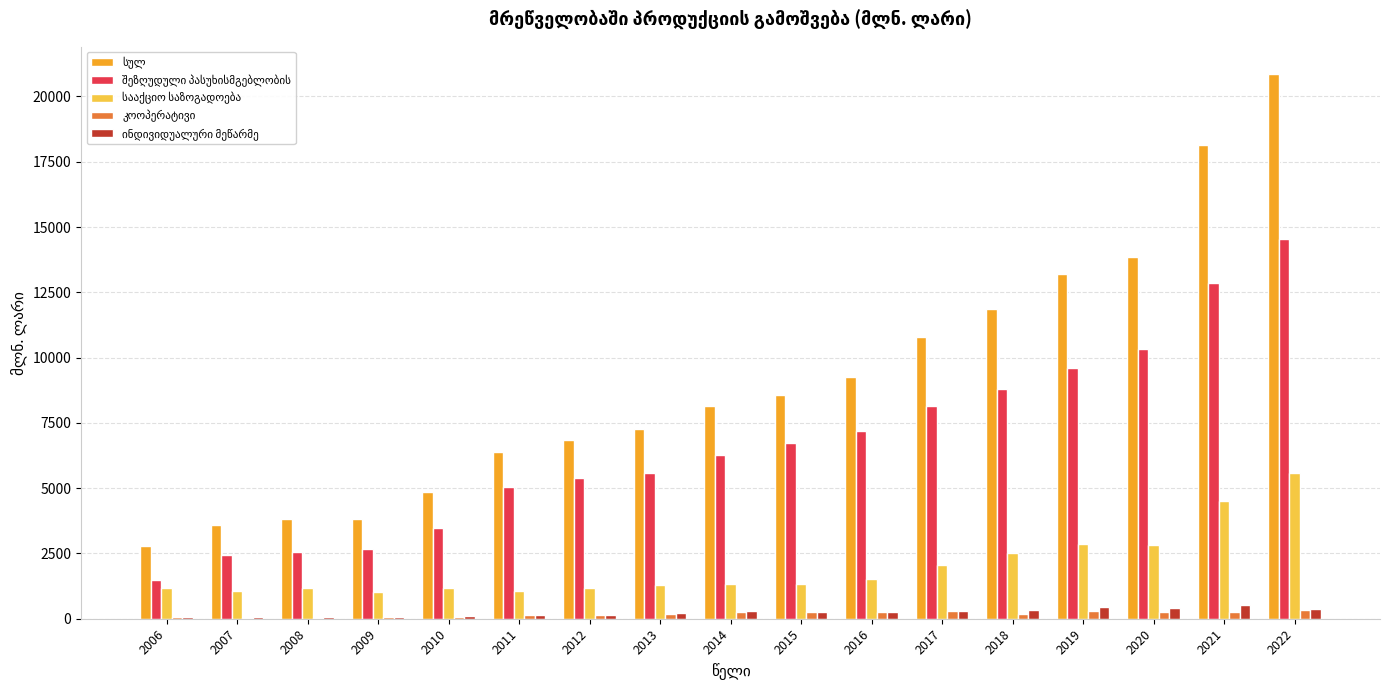

At which category is the sum across all series the highest?

2022